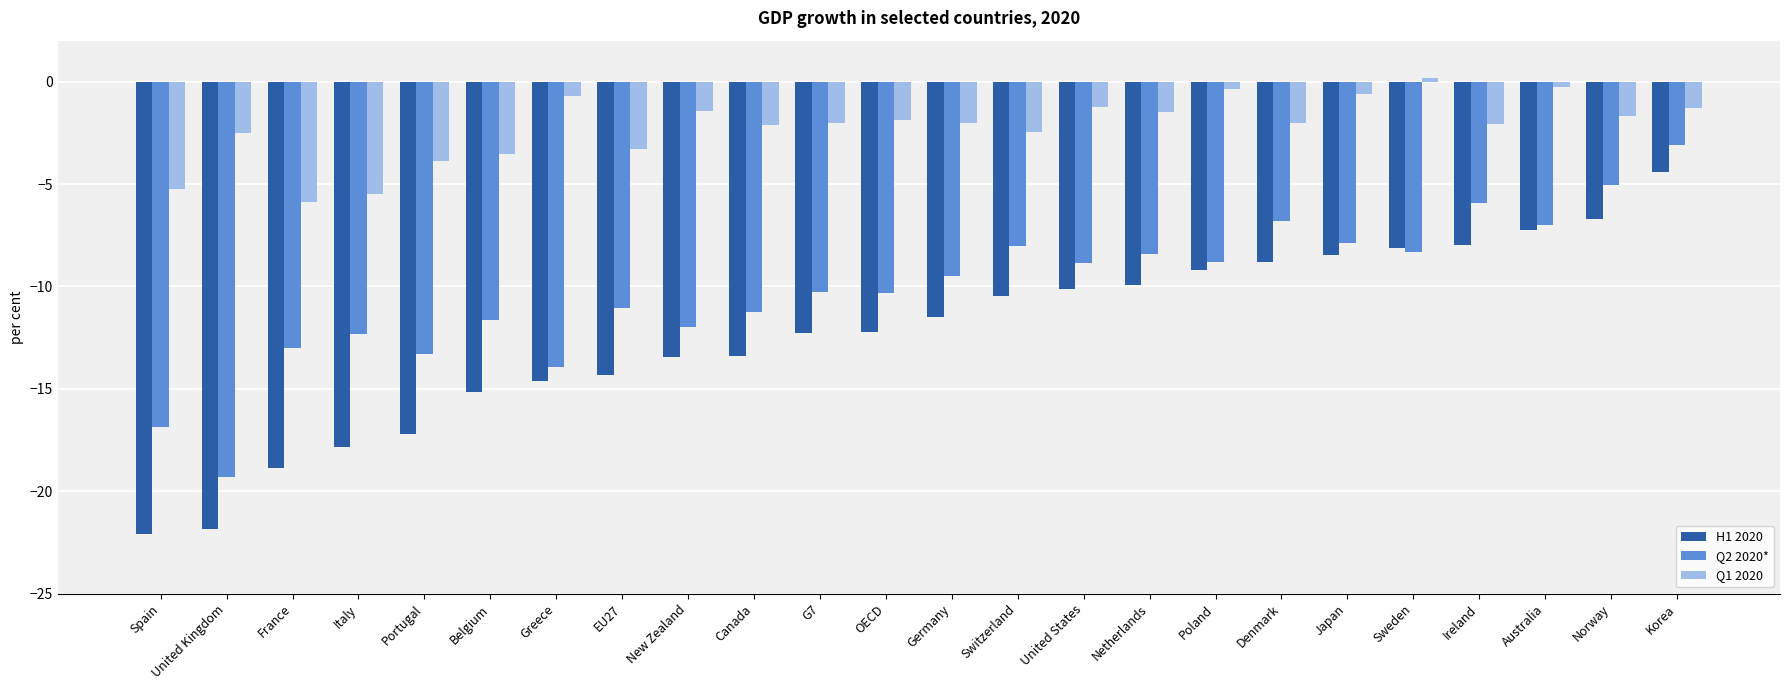

What are all the series names shown in the legend?

H1 2020, Q2 2020*, Q1 2020